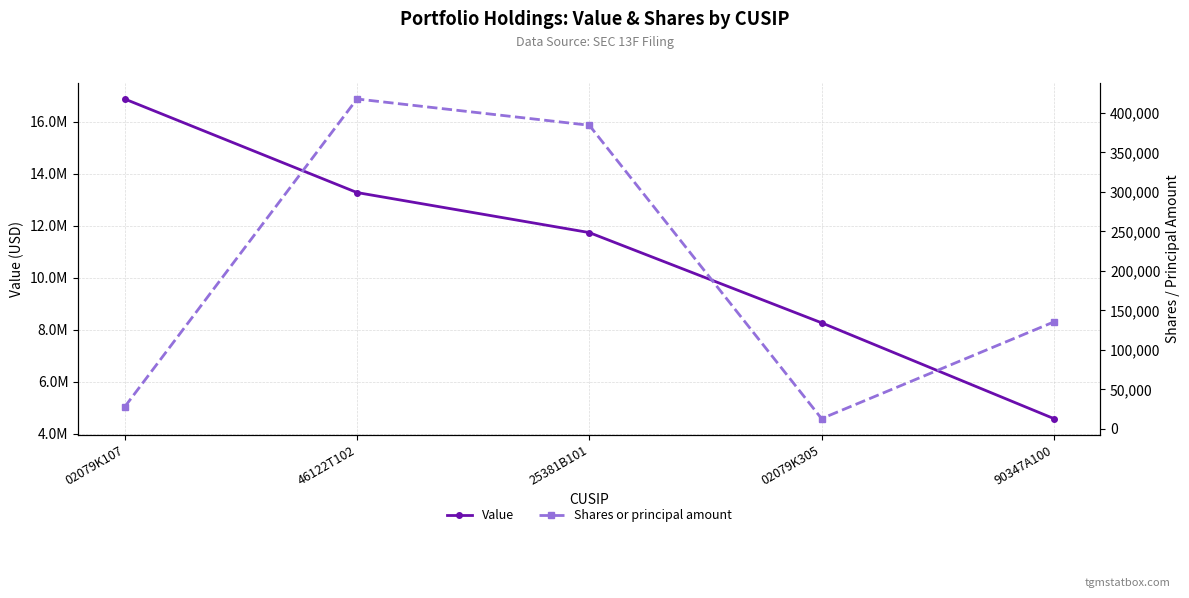

Read the Value value at 90347A100, to the nearest 10.

4588000